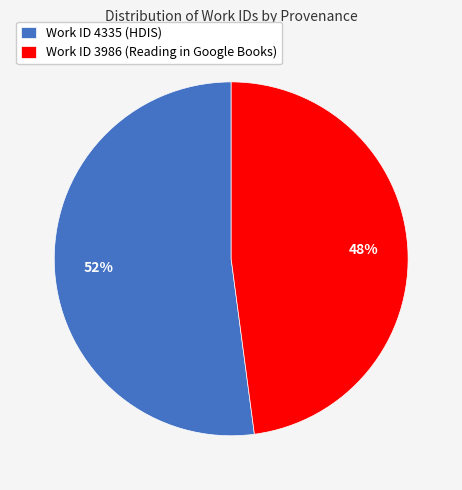

How many slices are in this pie chart?

2